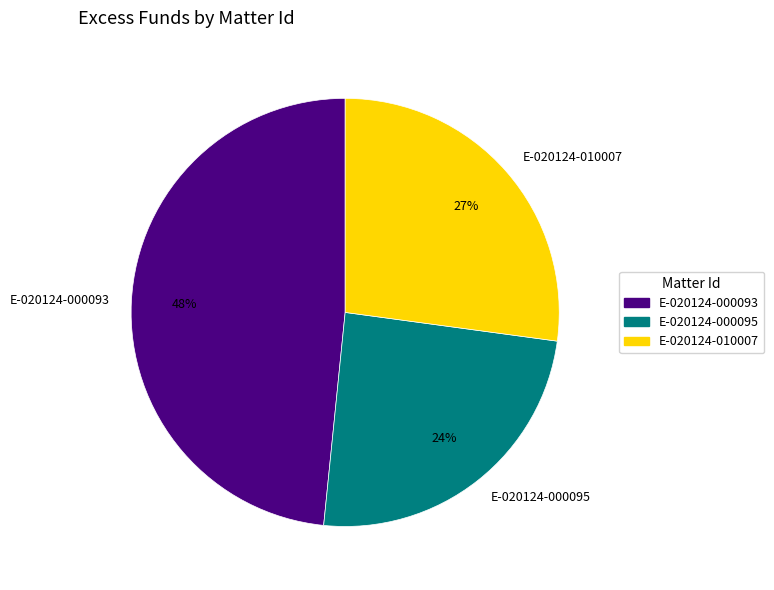

Is there a majority slice in this chart?

No